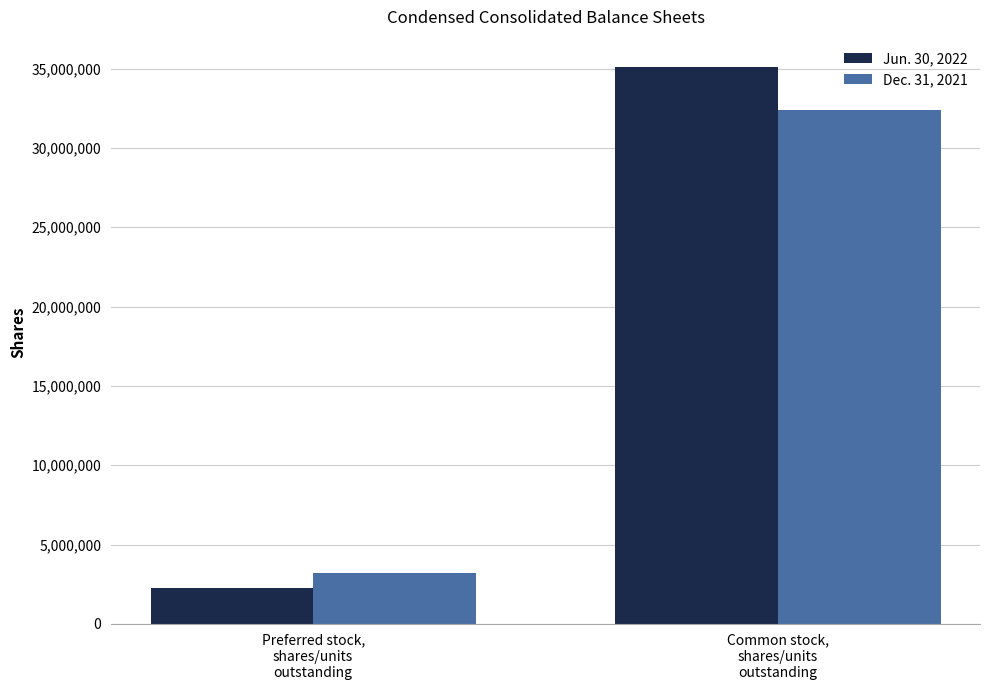

At how many categories does at least one series exceed 5308444?

1